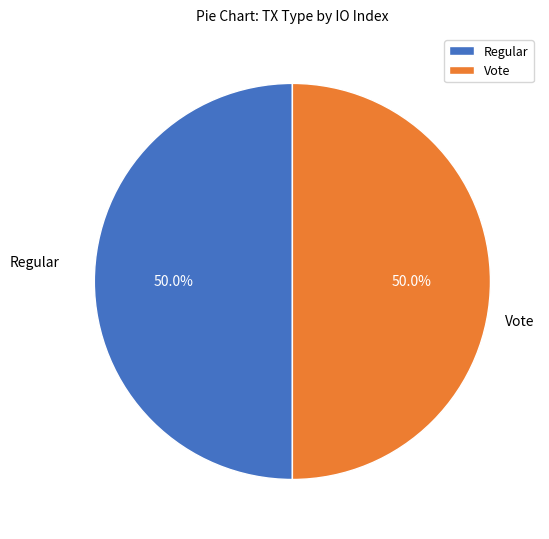

To the nearest percent, what is the average slice percentage?

50%